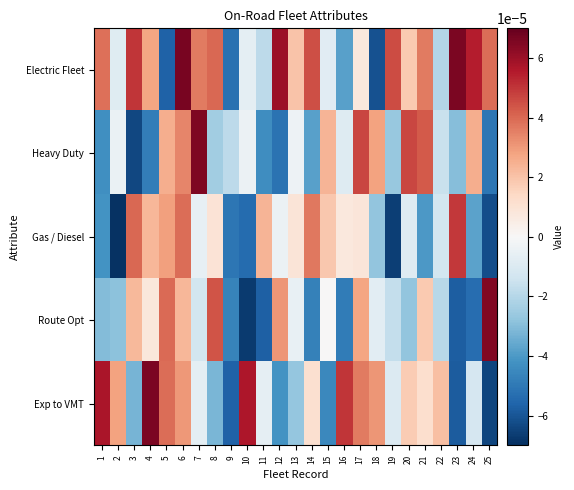

How many series are shown in this chart?

5